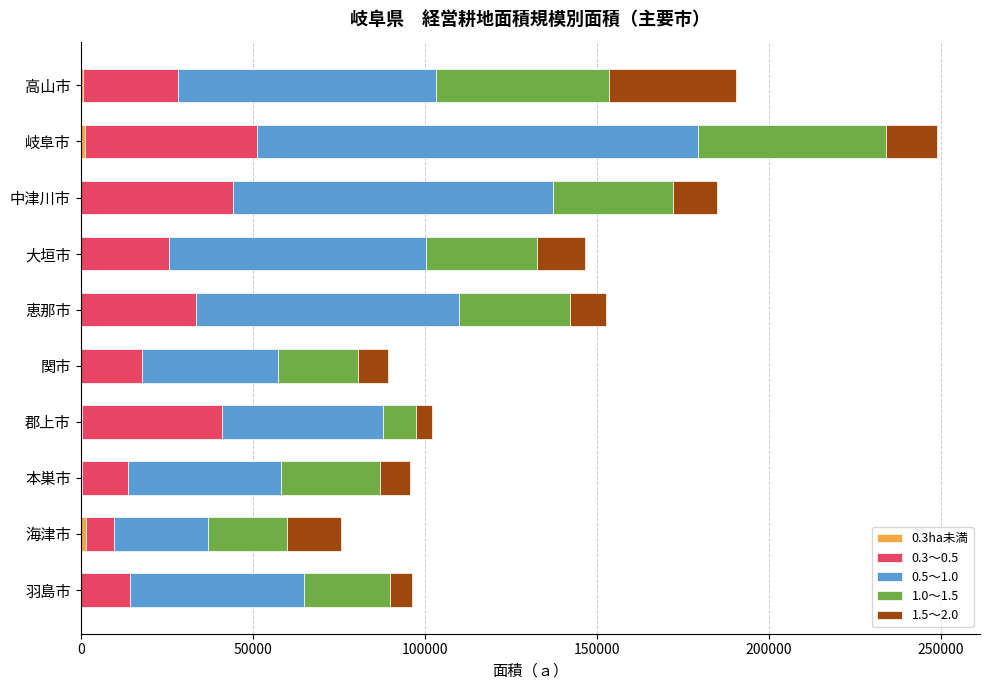

At which category is the sum across all series the highest?

岐阜市